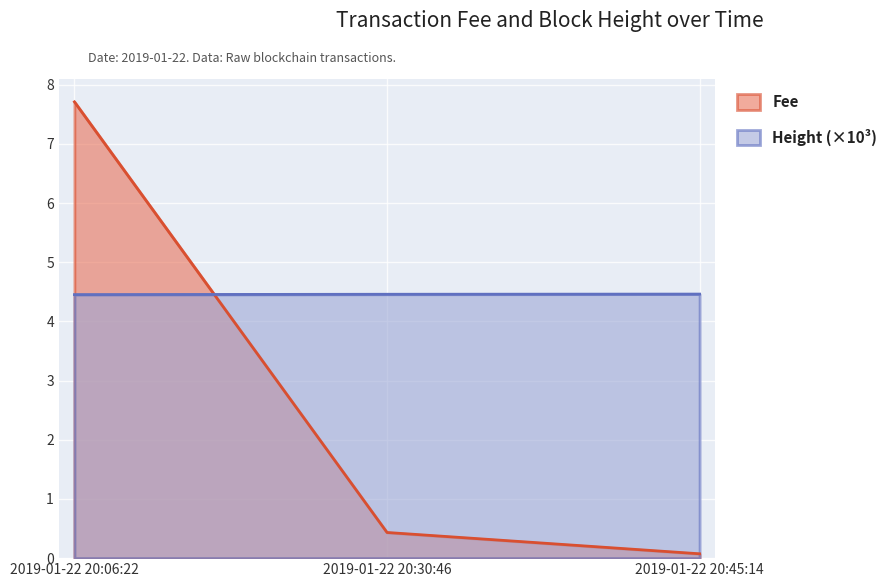

What is the difference between the Fee values at 2019-01-22 20:45:14 and 2019-01-22 20:06:22?

7.6